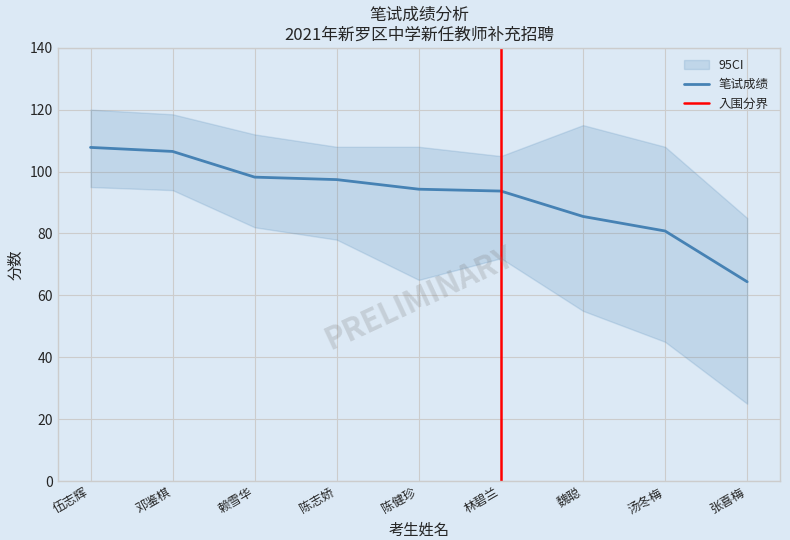

The 教育综合 series shows 45.5 at 陈健珍. True or false?

False